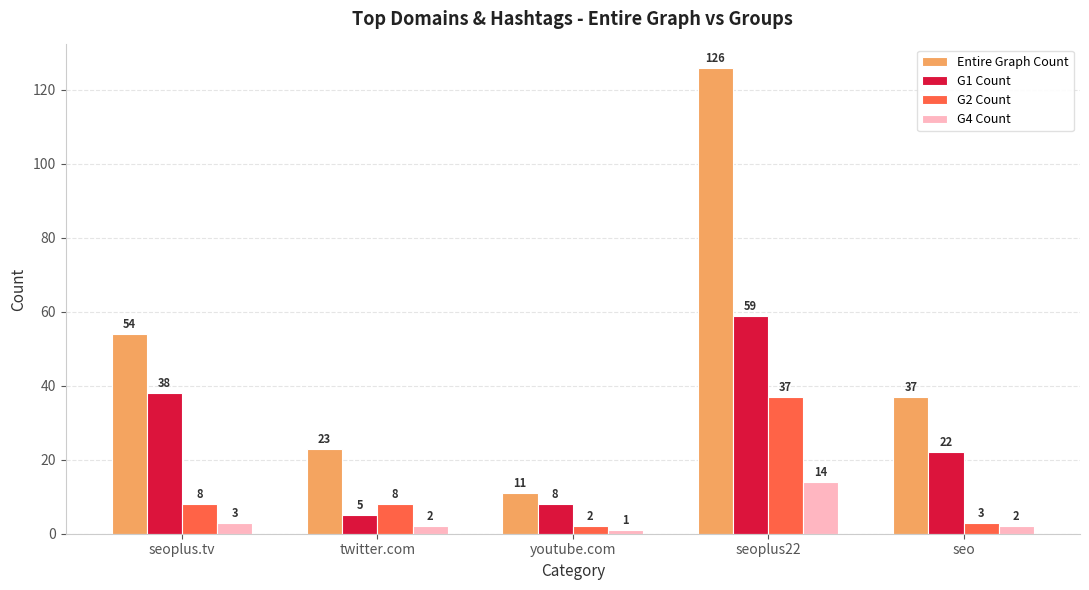

Which series has the largest range (max minus min)?

Entire Graph Count